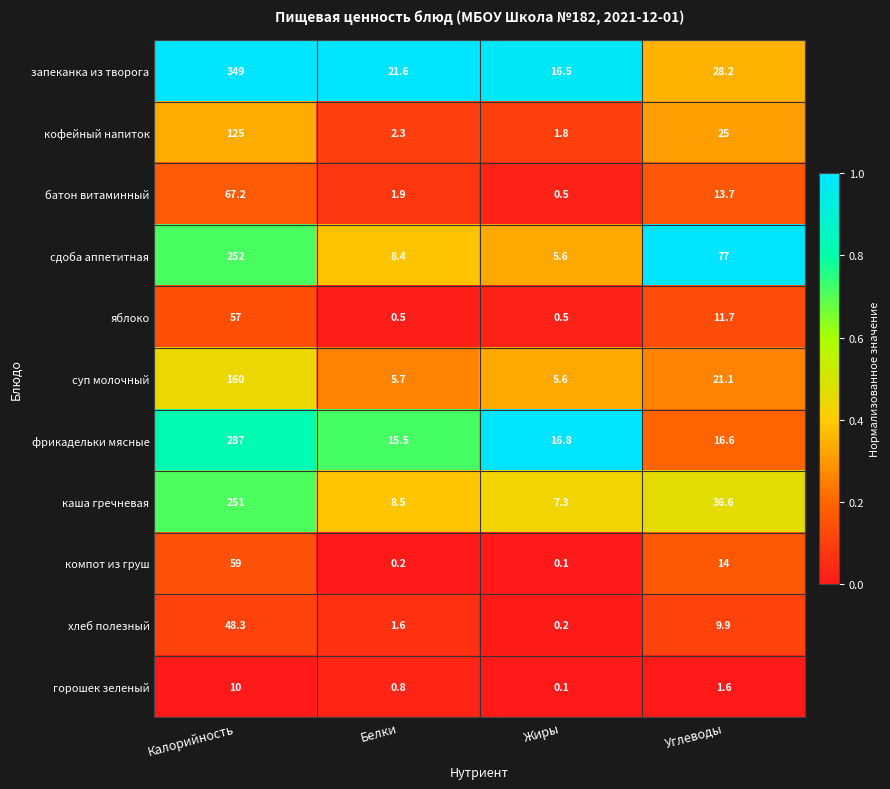

The value of сдоба аппетитная at Калорийность is 350.1. True or false?

False